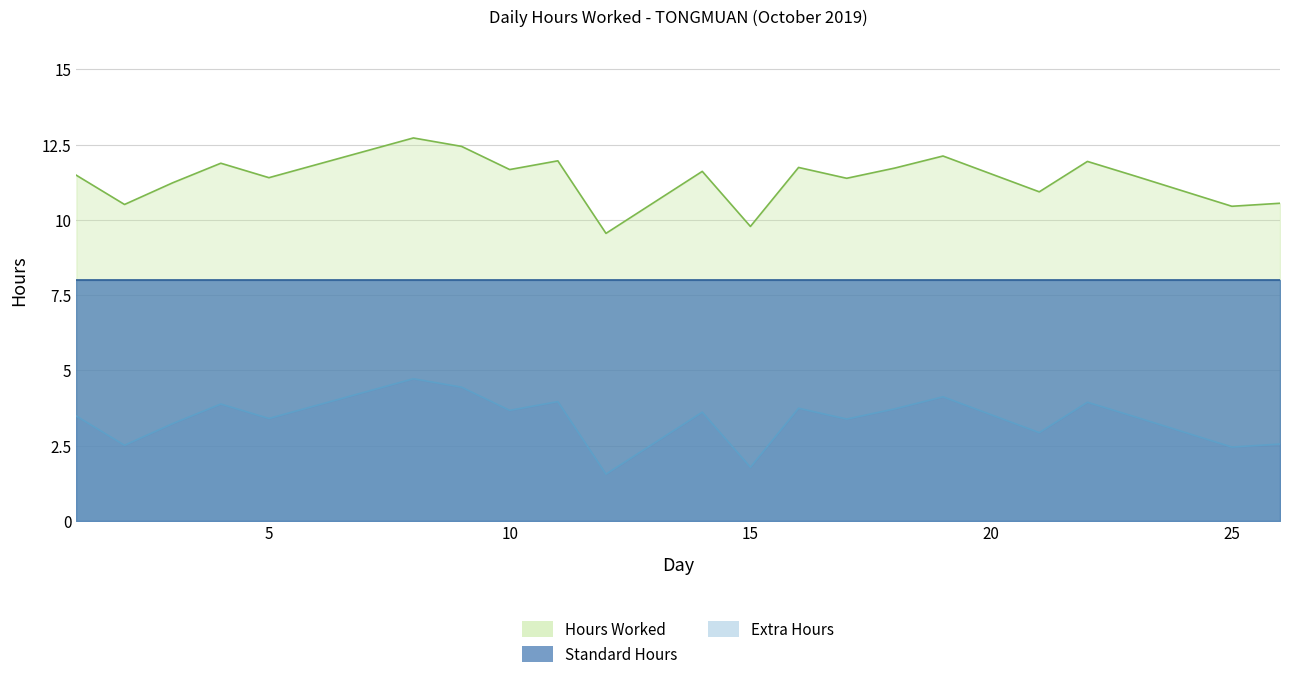

What is the minimum value shown in the chart?

1.6